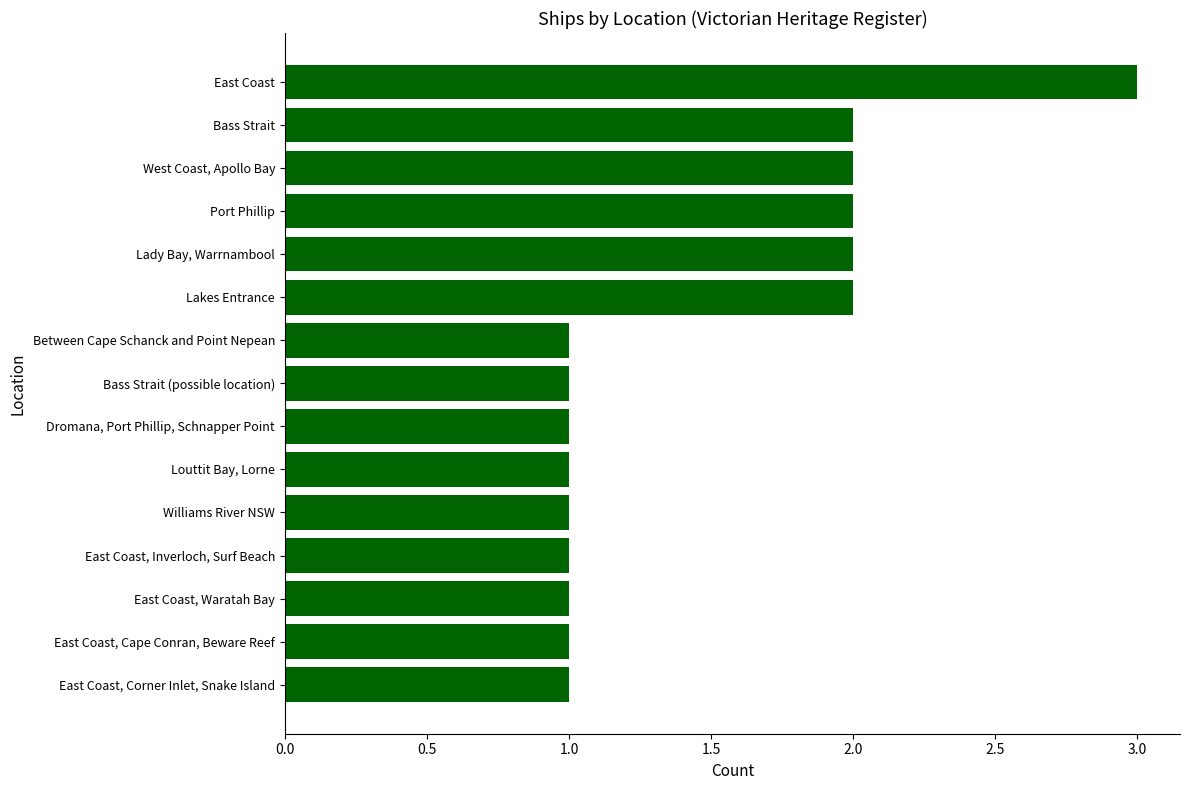

What is the smallest value displayed?

1